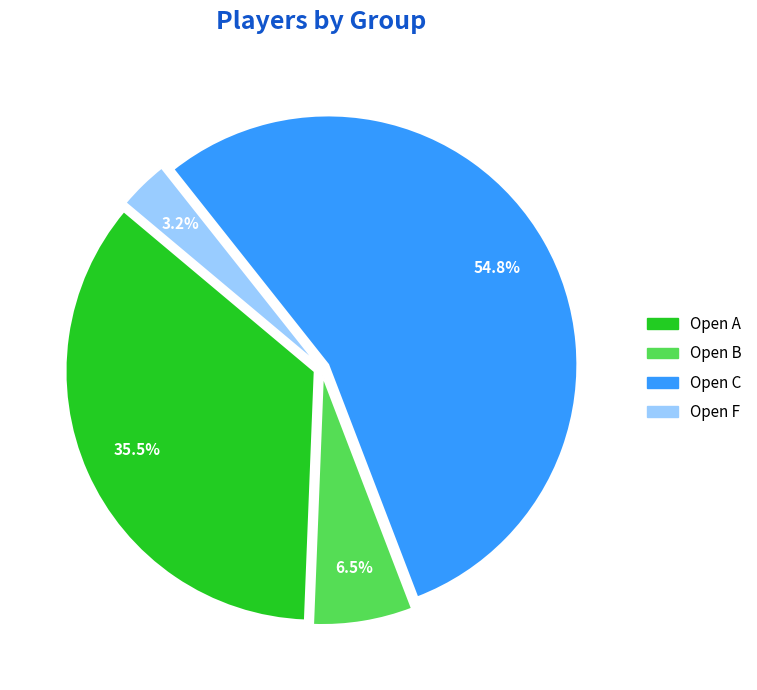

How many segments does this pie chart have?

4